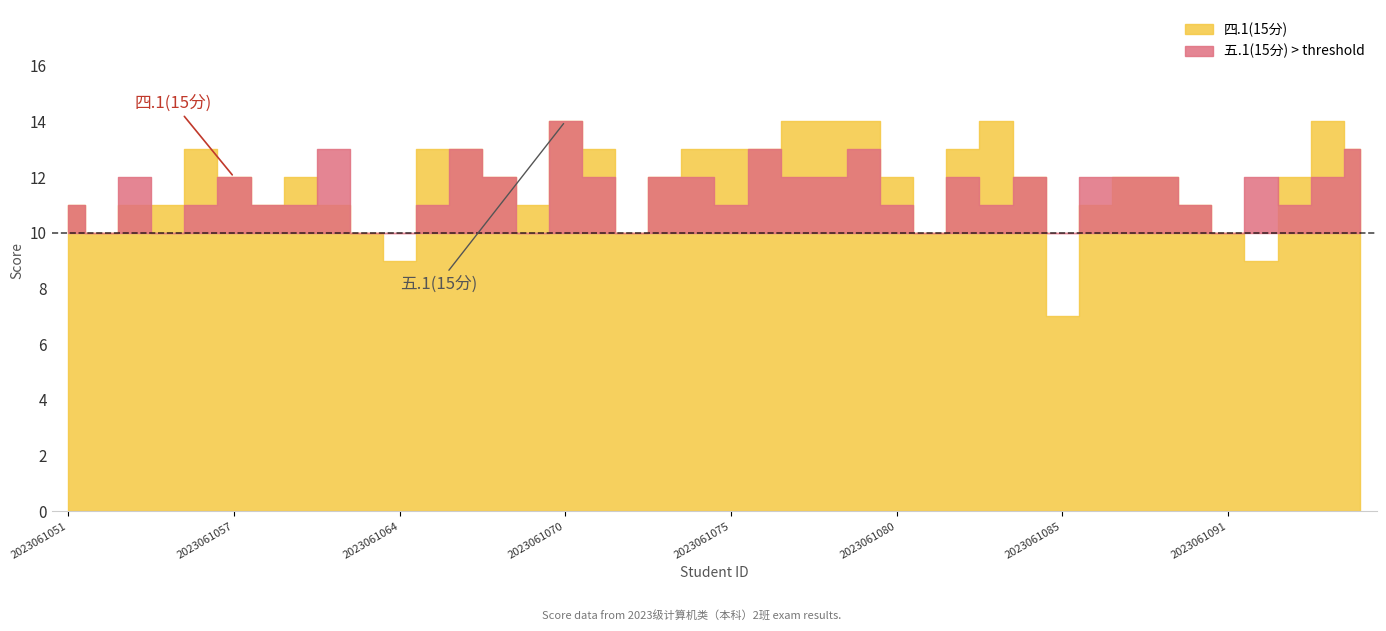

The 五.1(15分) series shows 7 at 2023061093. True or false?

False